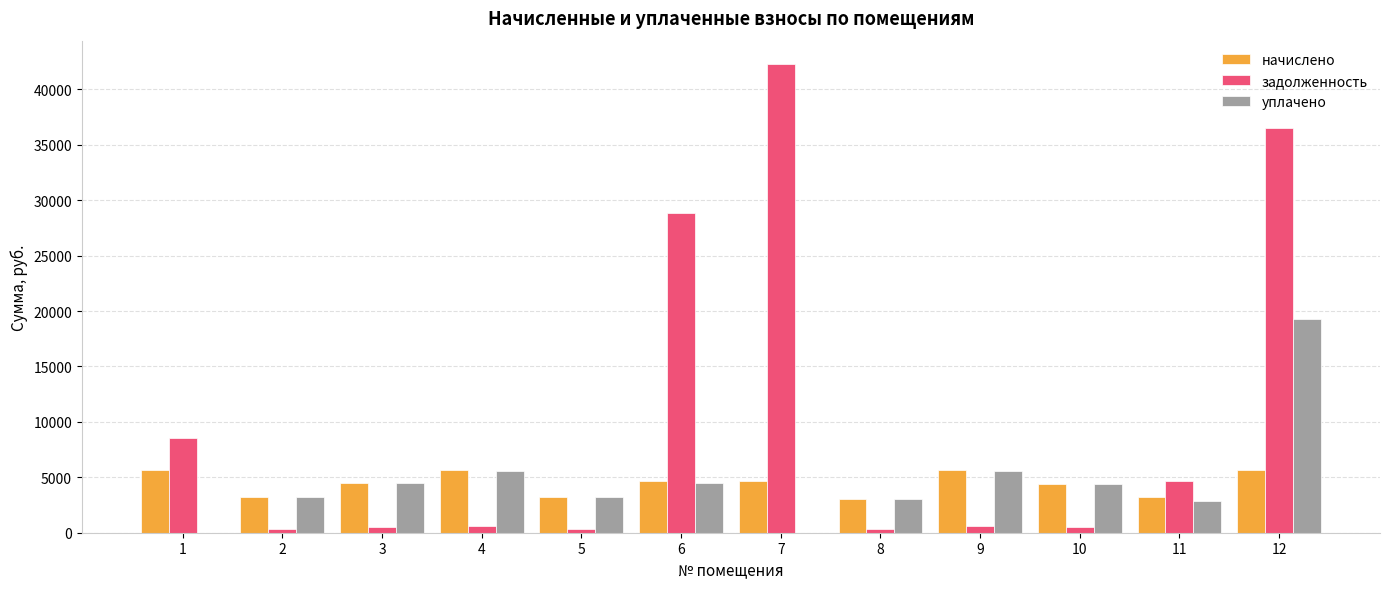

What is the highest value of the задолженность series?

42280.4